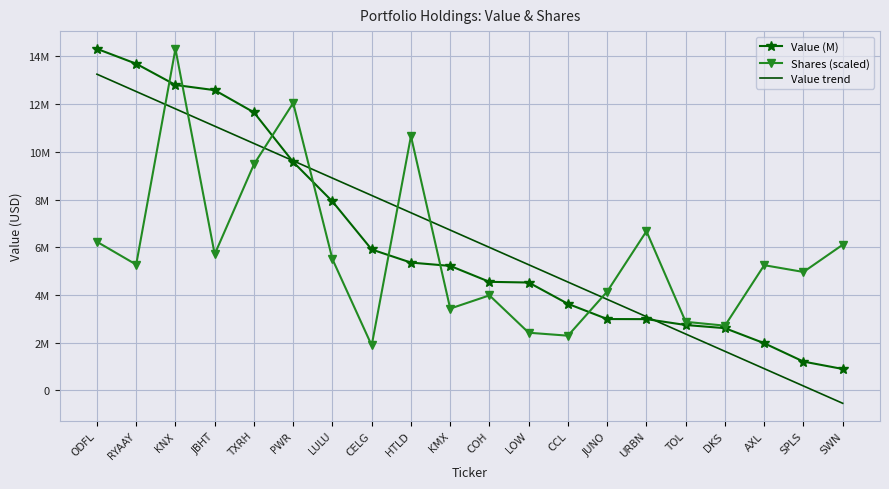

Rank the categories by Value (M) value from lowest to highest.

SWN, SPLS, AXL, DKS, TOL, URBN, JUNO, CCL, LOW, COH, KMX, HTLD, CELG, LULU, PWR, TXRH, JBHT, KNX, RYAAY, ODFL